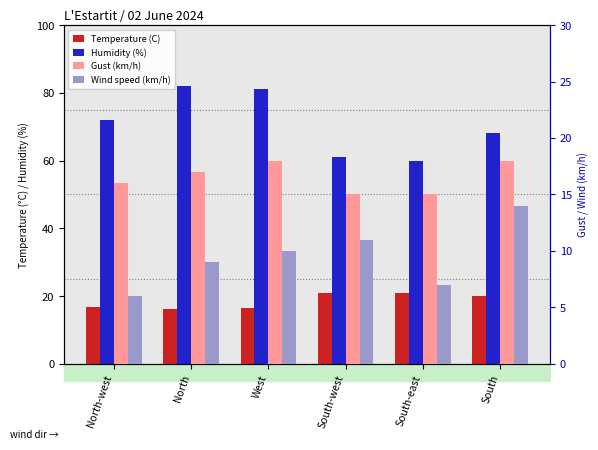

True or false: Humidity (%) has a value of 22.4 at South.

False